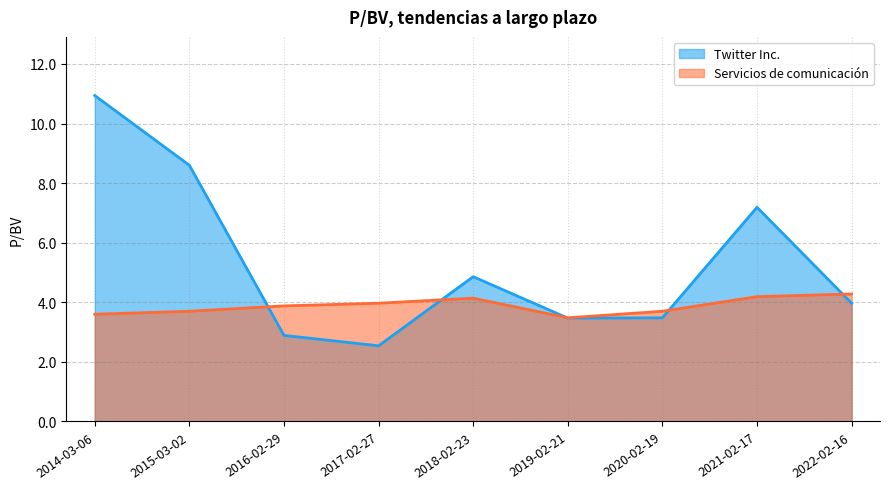

Which label corresponds to the largest value in the chart?

2014-03-06